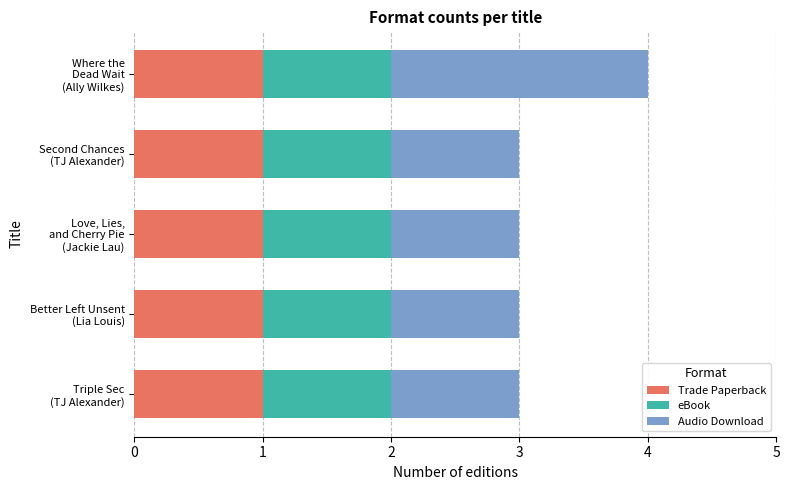

What is the sum of all Trade Paperback values?

5